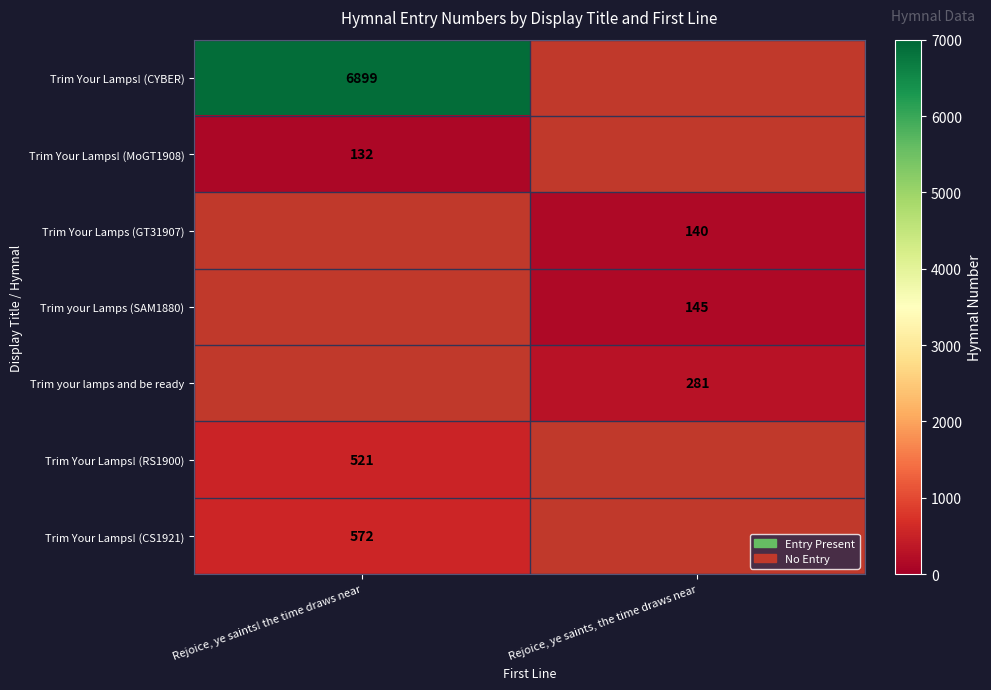

The value of Trim Your Lamps (GT31907) at Rejoice, ye saints, the time draws near is 221.5. True or false?

False